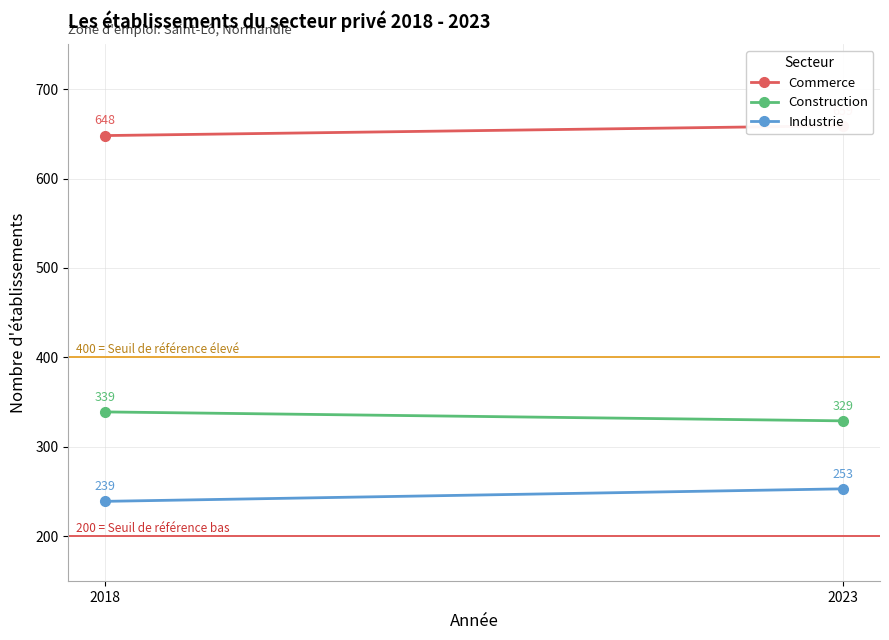

Rank the series by their average value, from highest to lowest.

Commerce, Construction, Industrie